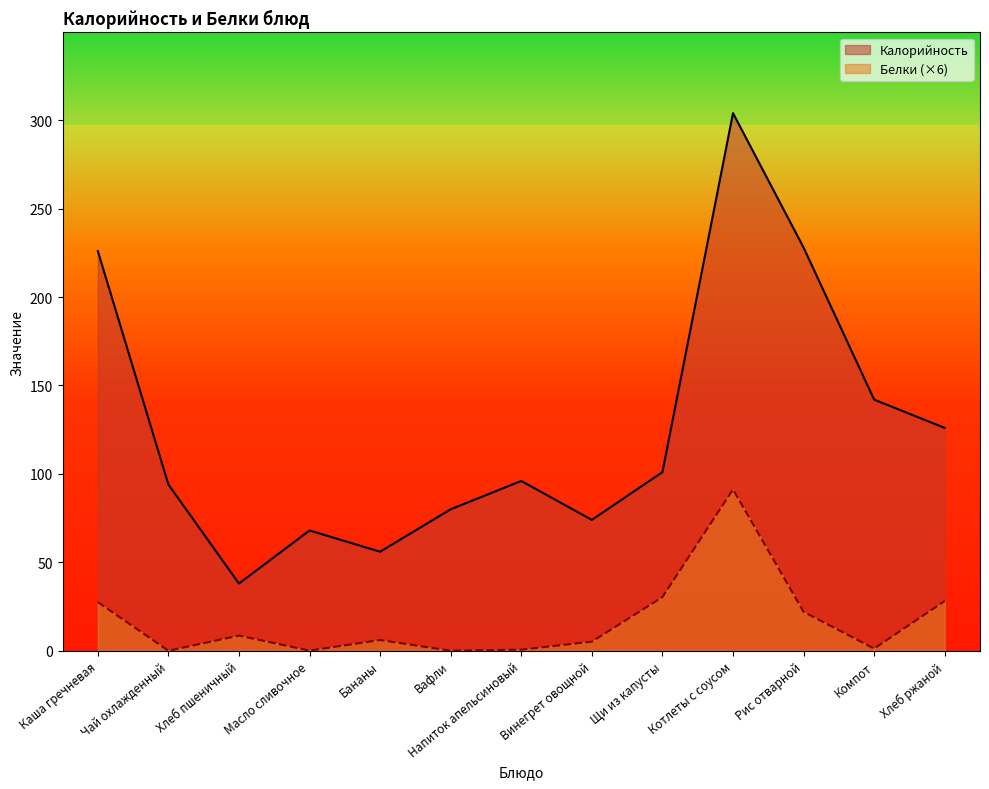

True or false: Белки and Калорийность cross at least once.

False